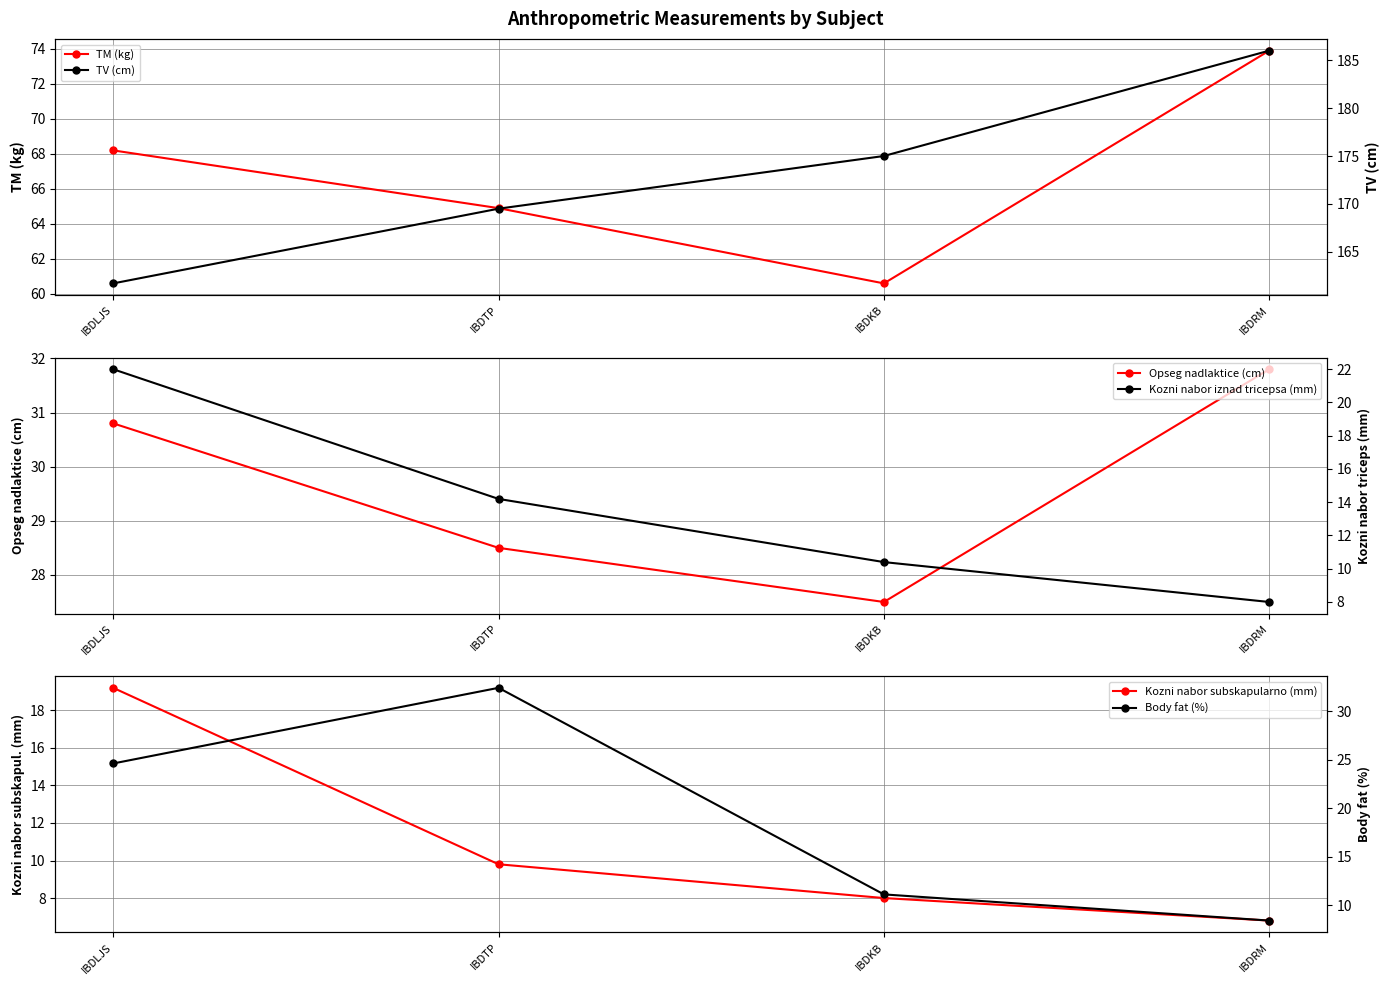

What is the total value across all series at IBDRM?

314.9